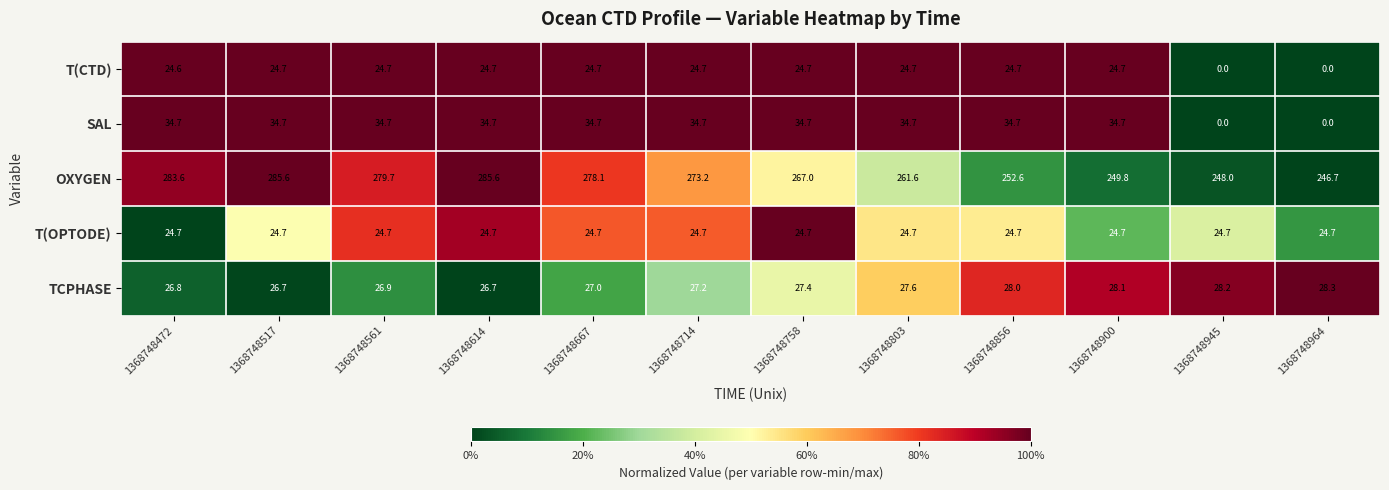

At how many categories does at least one series exceed 0?

12